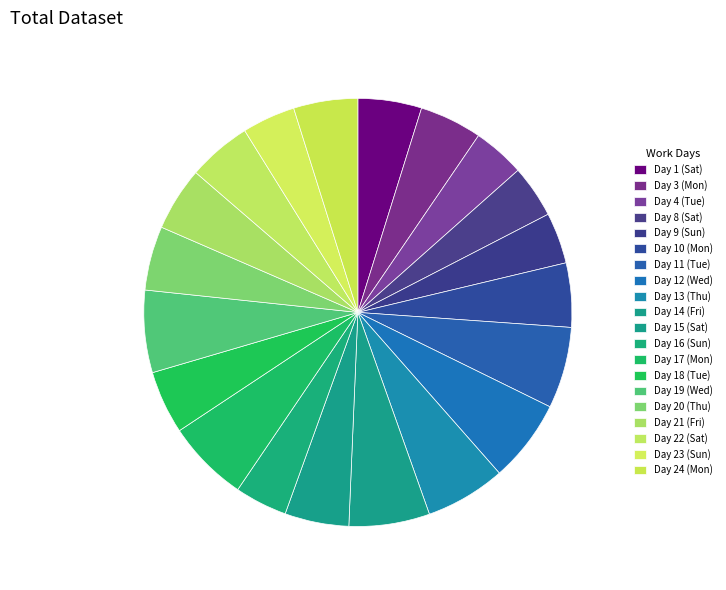

Is it true that Day 13 (Thu) is 1% of the pie?

False